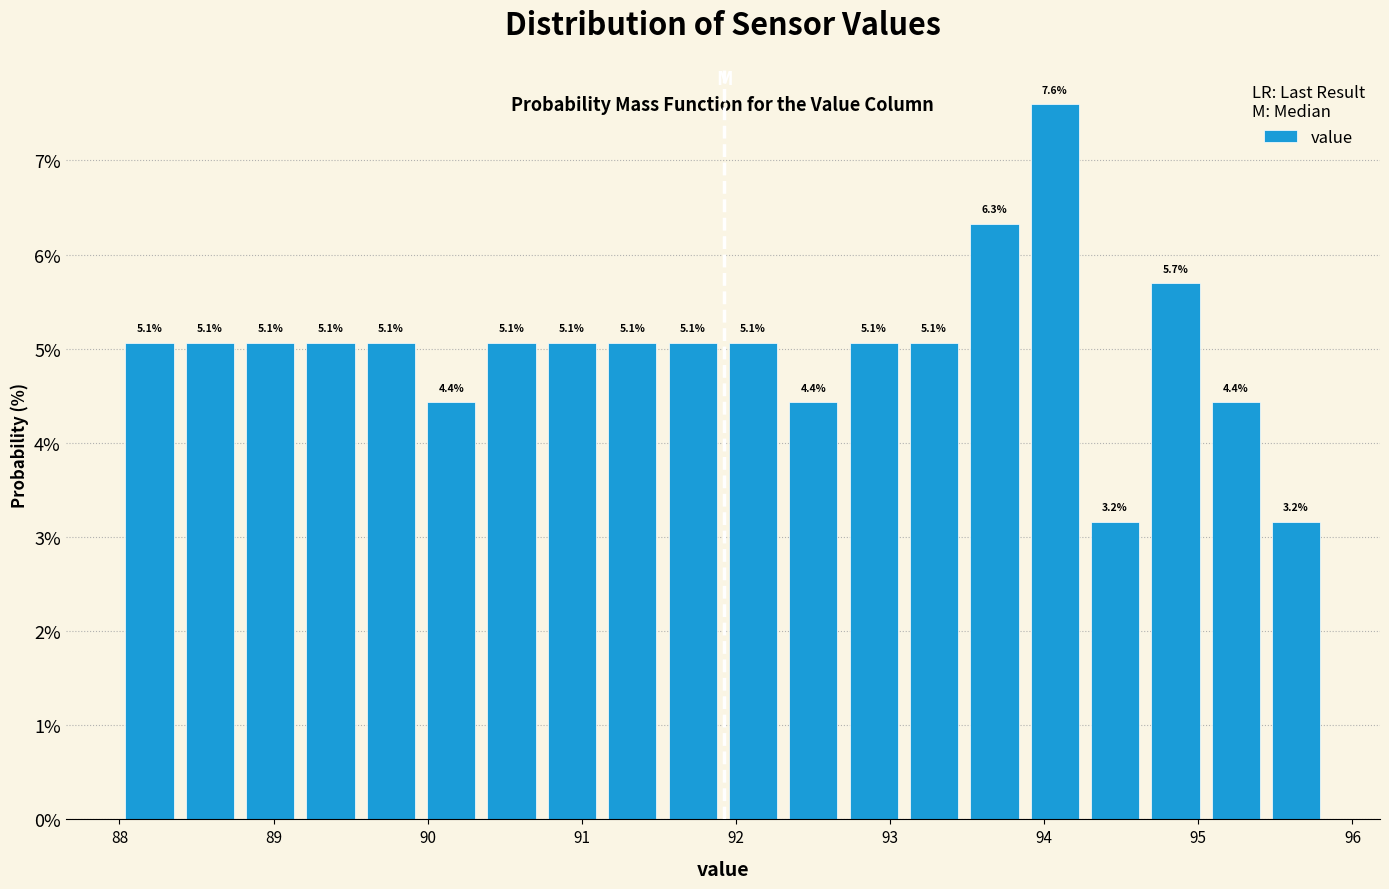

Read against the x-axis, roughly where is the centre of the tallest bar?

94.1